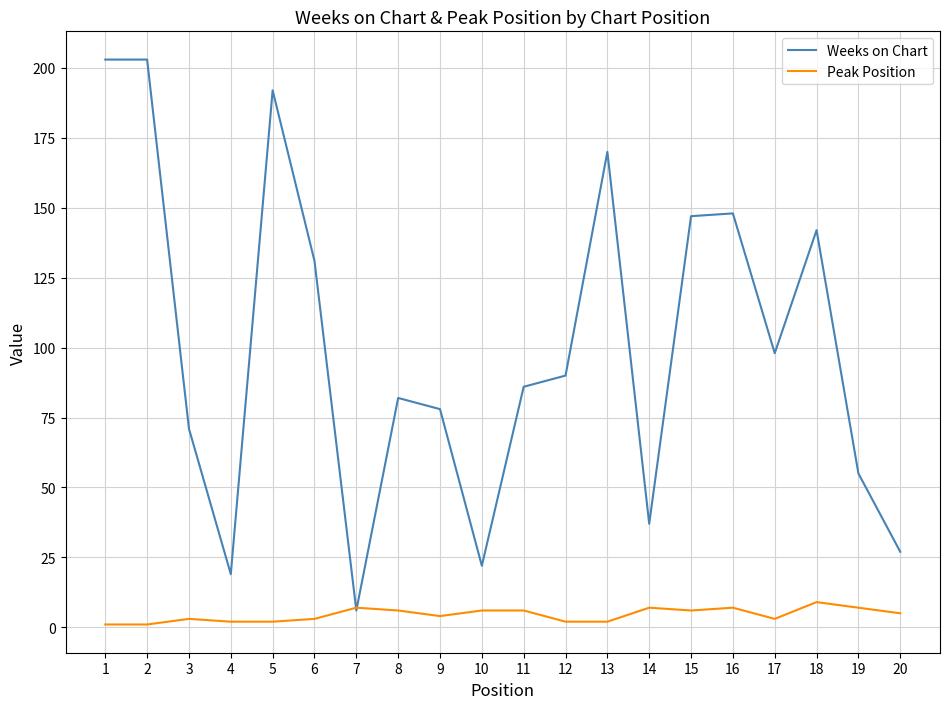

How many times do Peak Position and Weeks on Chart cross each other?

2